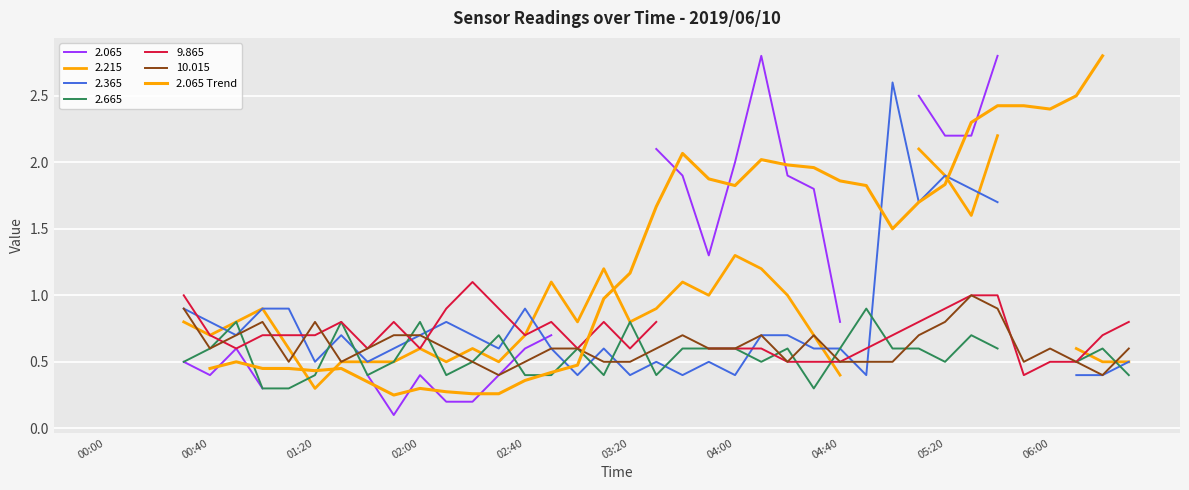

Count the number of values greater than 1.

19